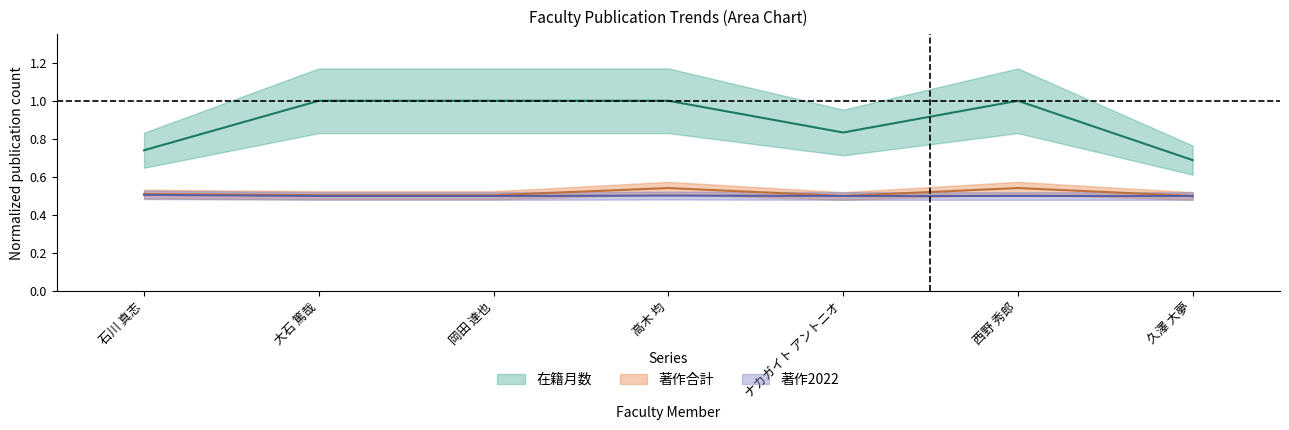

What is the sum of all 在籍月数 values?

6.3